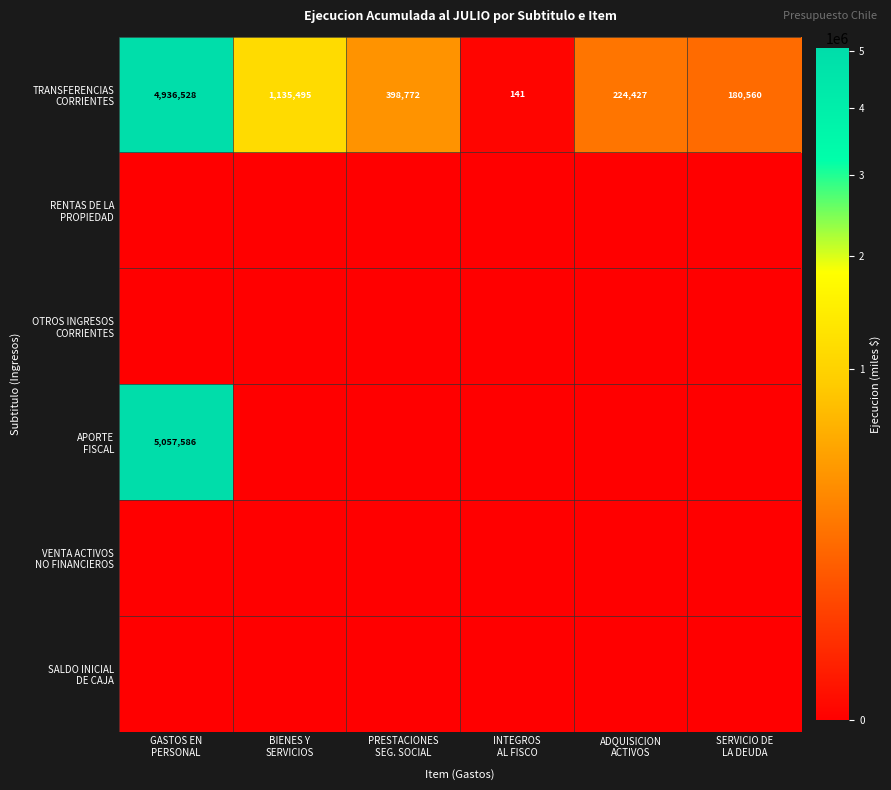

What is the total value across all series at GASTOS EN
PERSONAL?

9994114